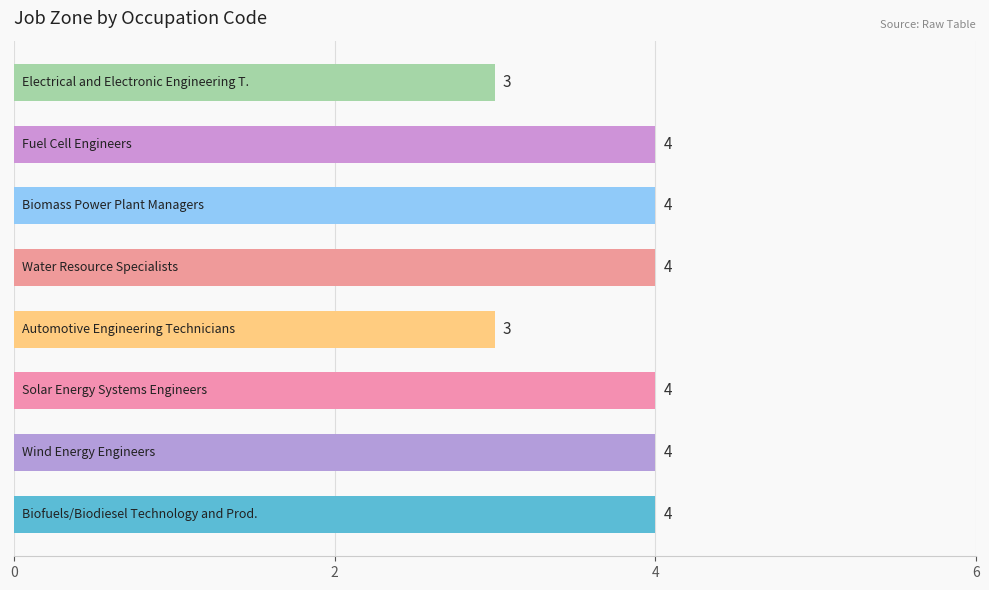

How many values are between 4 and 5?

6